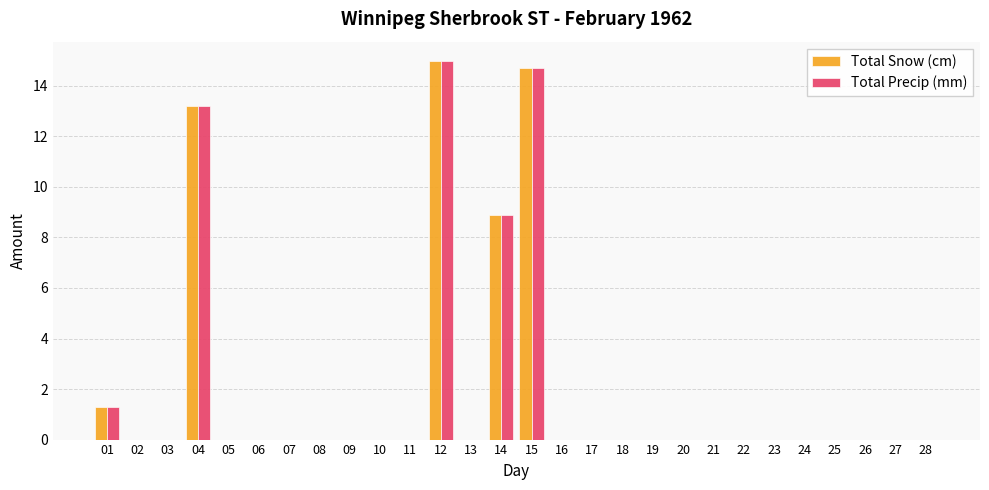

What is the sum of the Total Precip (mm) values at 28 and 12?

15.0